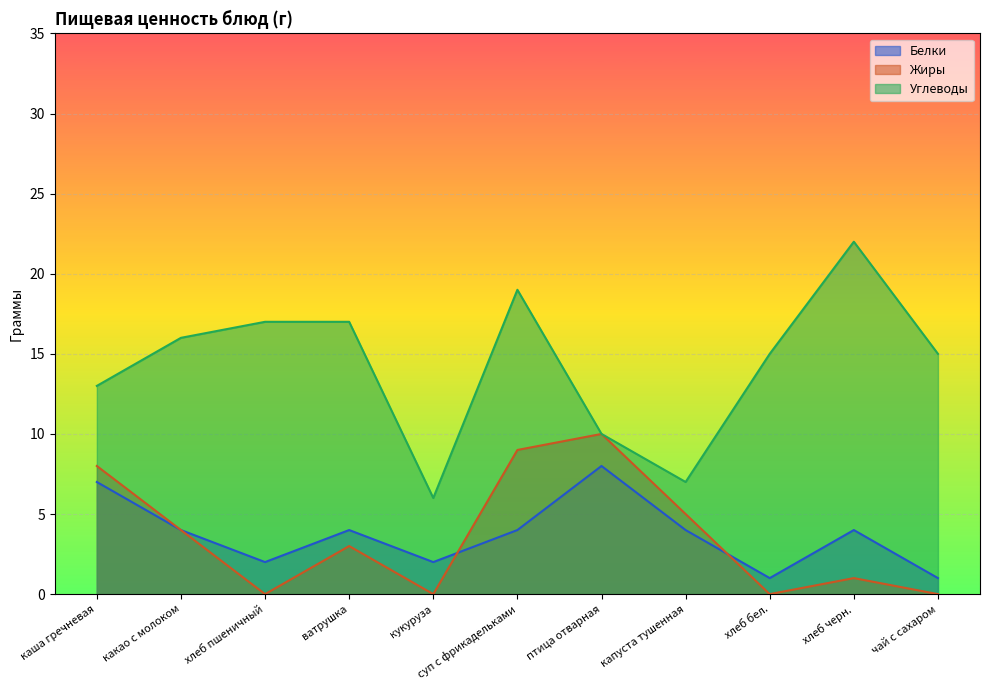

What are all the series names shown in the legend?

Белки, Жиры, Углеводы